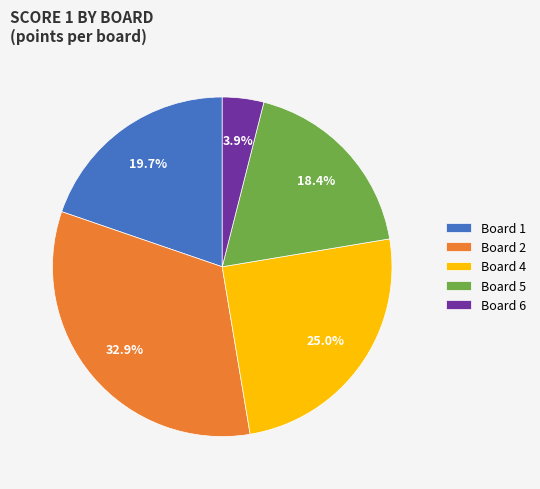

How much of the chart is everything except Board 2?

67.1%